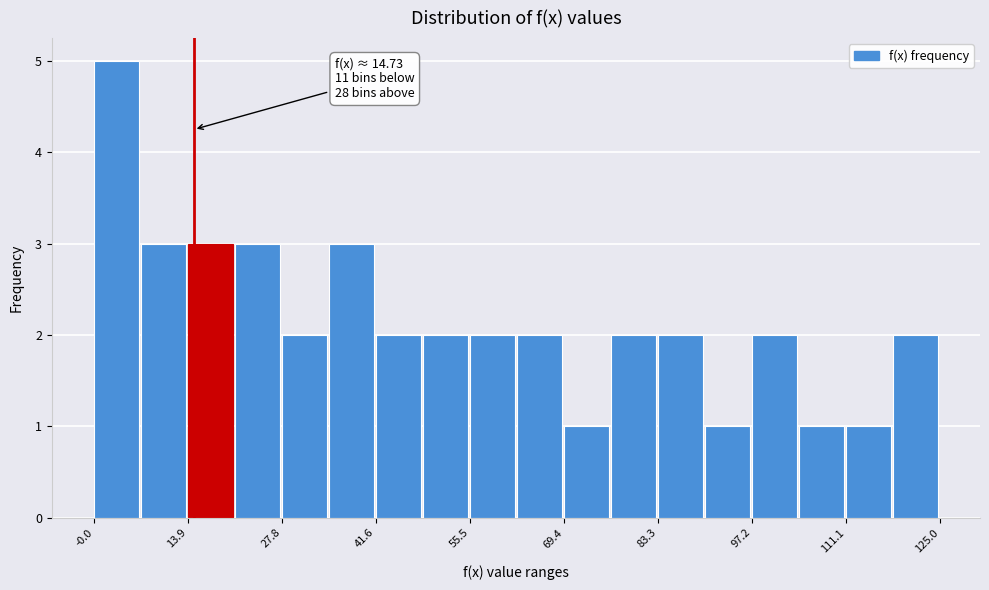

Around what value on the x-axis is the tallest bar? Give the approximate position of its centre, as read against the axis.

4